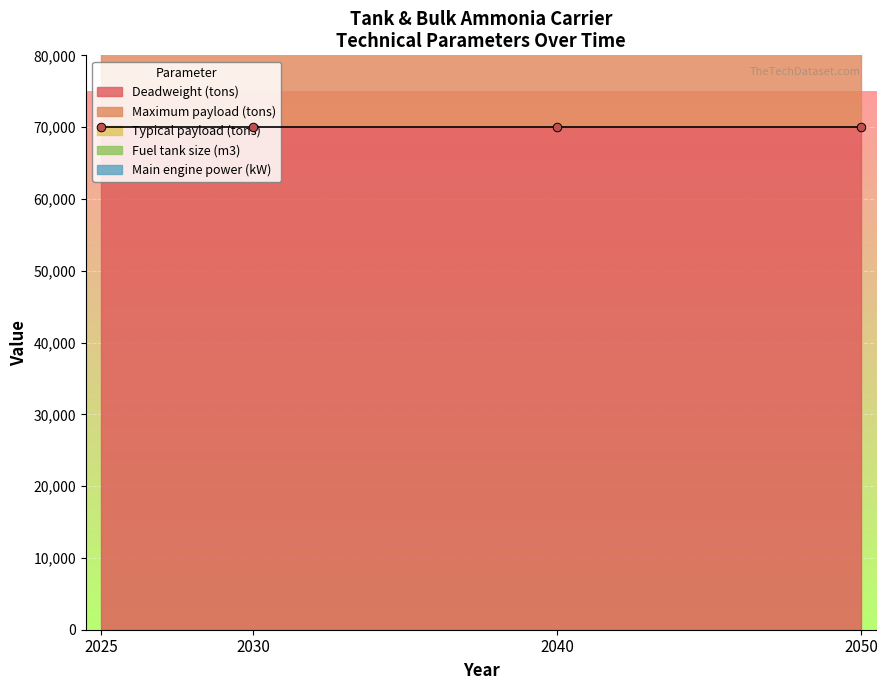

What is the total value across all series at 2040?

176525